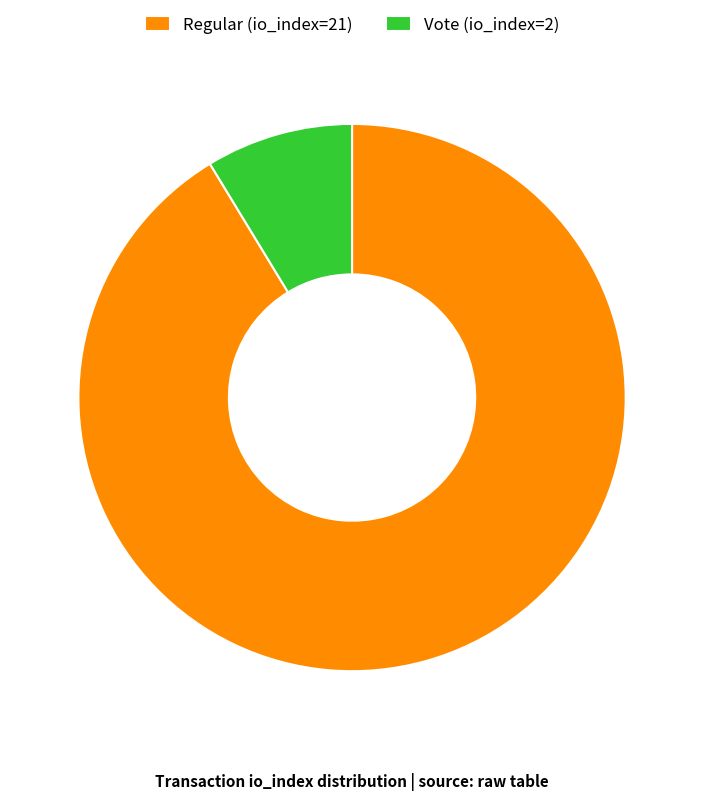

Is there a majority slice in this chart?

Yes